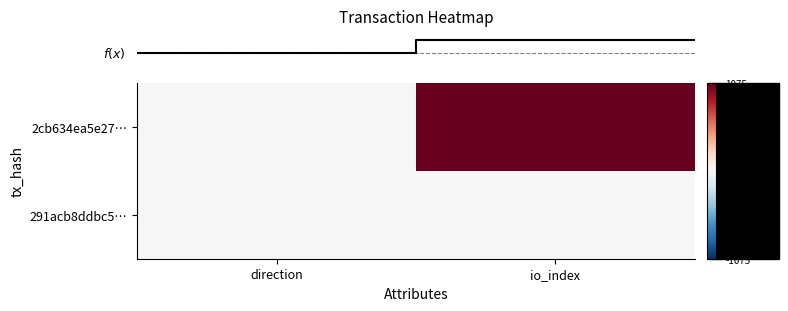

How many distinct data groups are displayed?

2